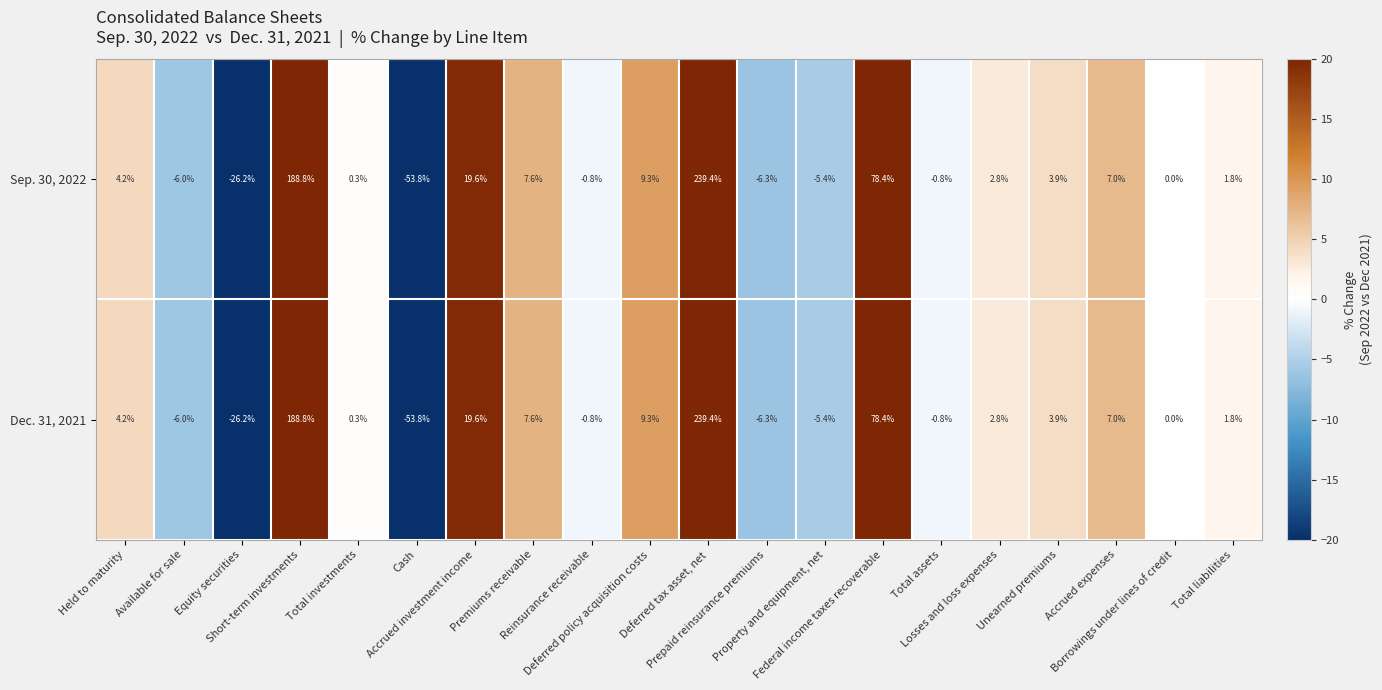

How many categories are shown in the chart?

20